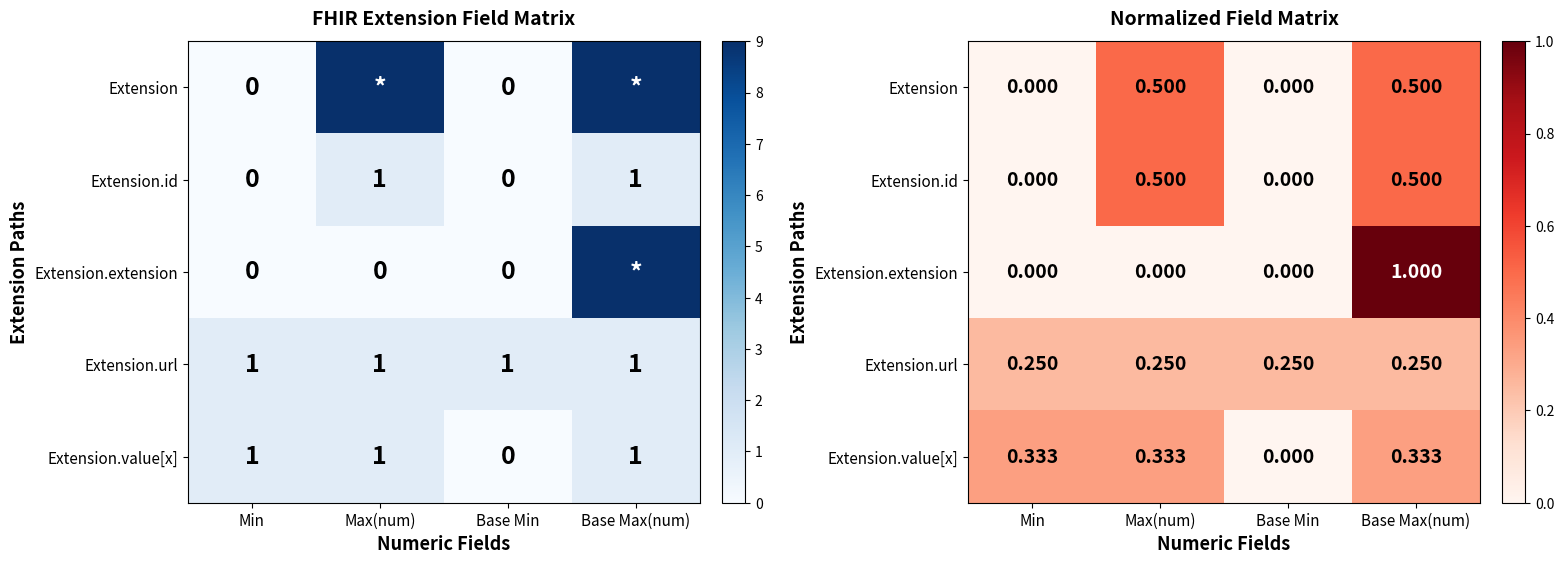

Rank the categories by Extension.value[x] value from lowest to highest.

Base Min, Min, Max(num), Base Max(num)